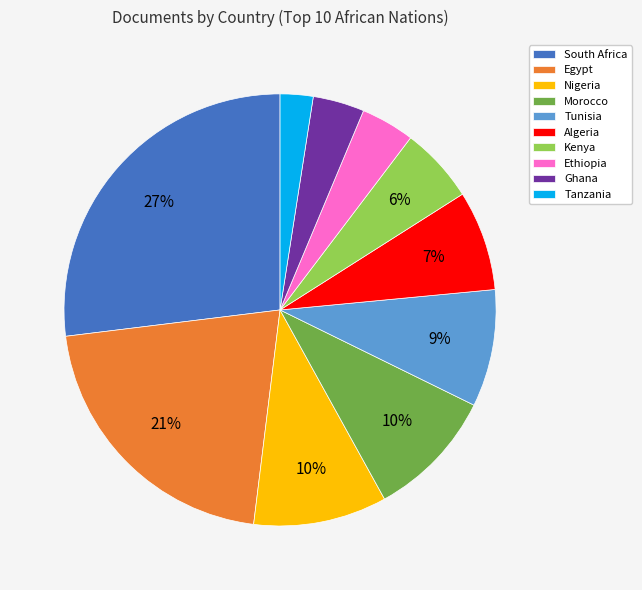

Count the number of slices in the pie.

10